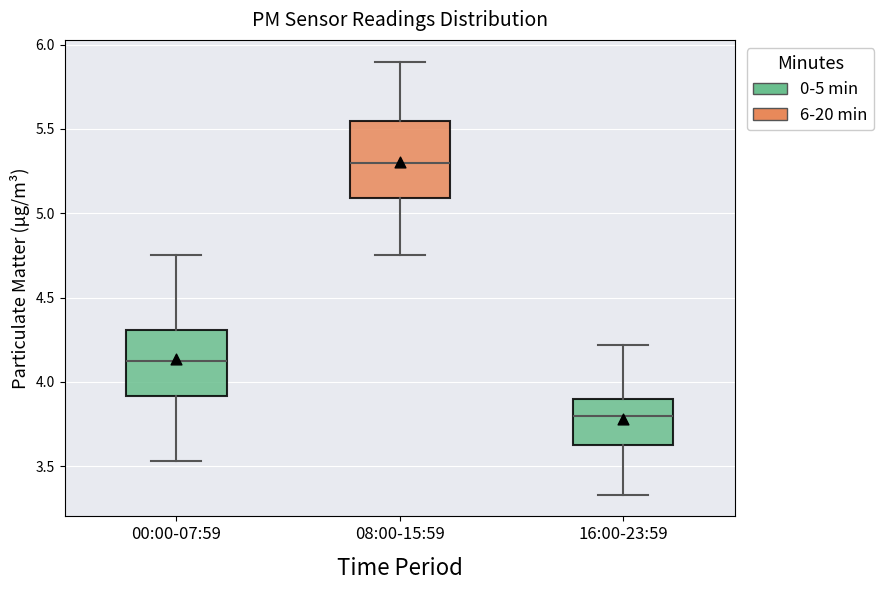

Reading left to right, read every box against the y-axis: the position of its median line, the range the box covers, and the ends of its whiskers. The values are not printed on the chart, so give them approximately, as read against the axis.

00:00-07:59: median 4.15, box 3.90 to 4.30, whiskers 3.55 to 4.75
08:00-15:59: median 5.30, box 5.10 to 5.55, whiskers 4.75 to 5.90
16:00-23:59: median 3.80, box 3.60 to 3.90, whiskers 3.35 to 4.20